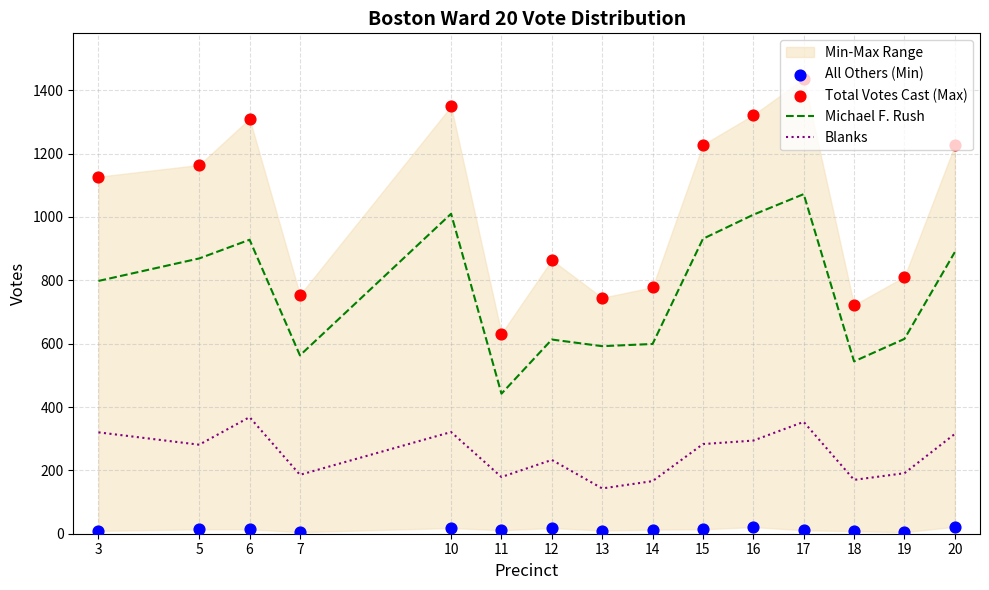

What is the total value across all series at 13?

1490